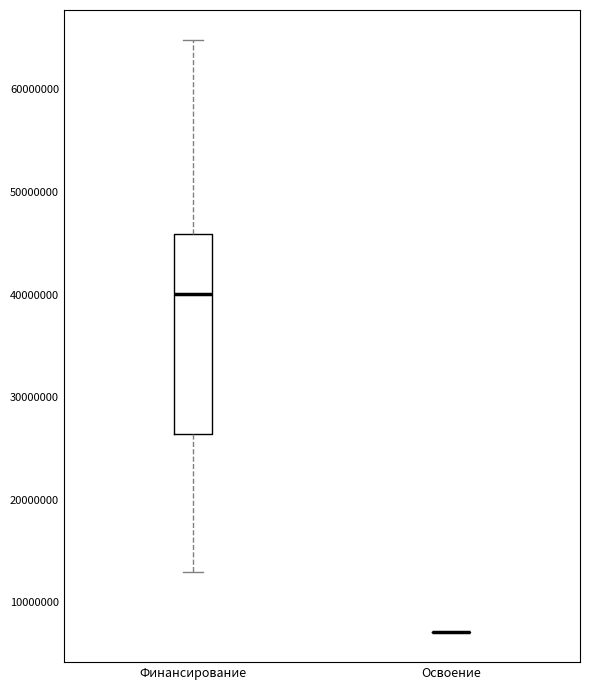

Reading left to right, read every box against the y-axis: the position of its median line, the range the box covers, and the ends of its whiskers. The values are not printed on the chart, so give them approximately, as read against the axis.

Финансирование: median 40000000, box 26000000 to 46000000, whiskers 13000000 to 65000000
Освоение: box collapsed to a line at 7000000, whiskers 7000000 to 7000000